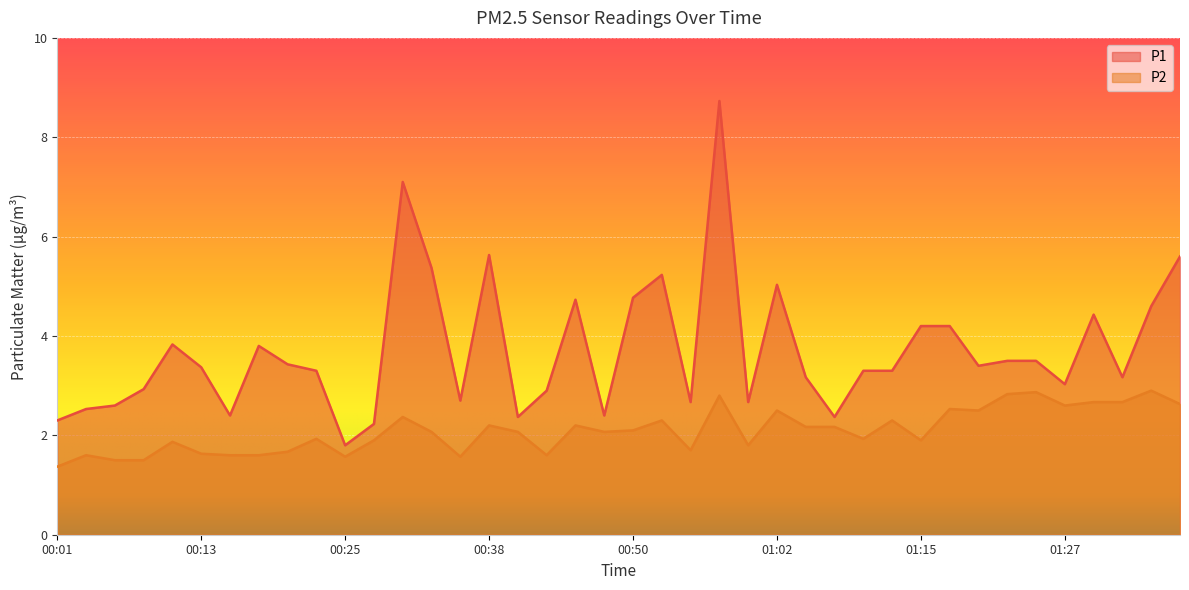

What position from the left is 00:20?

9